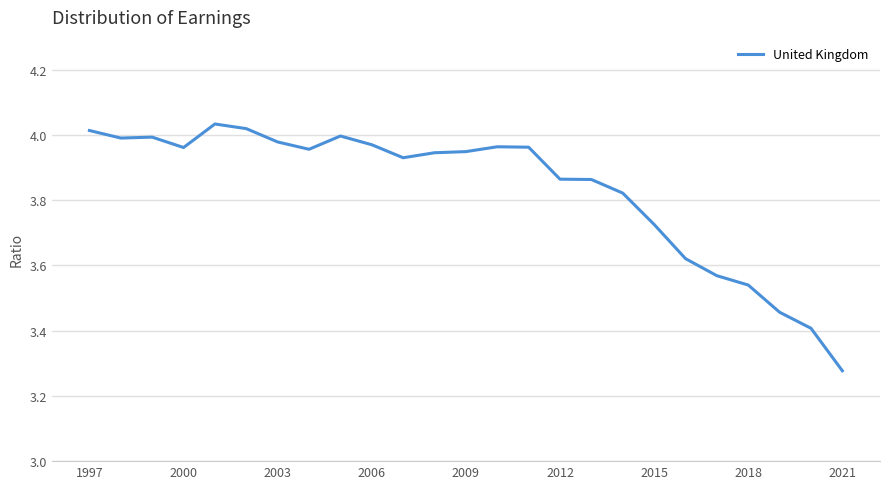

What is the difference between the maximum and minimum values?

0.8